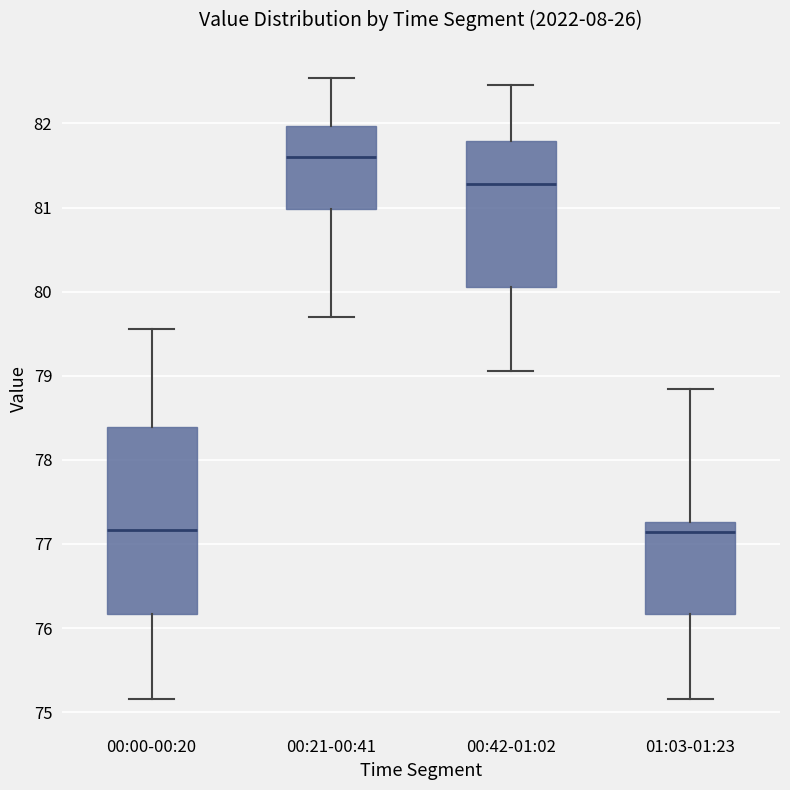

Which box's median line is the highest?

00:21-00:41